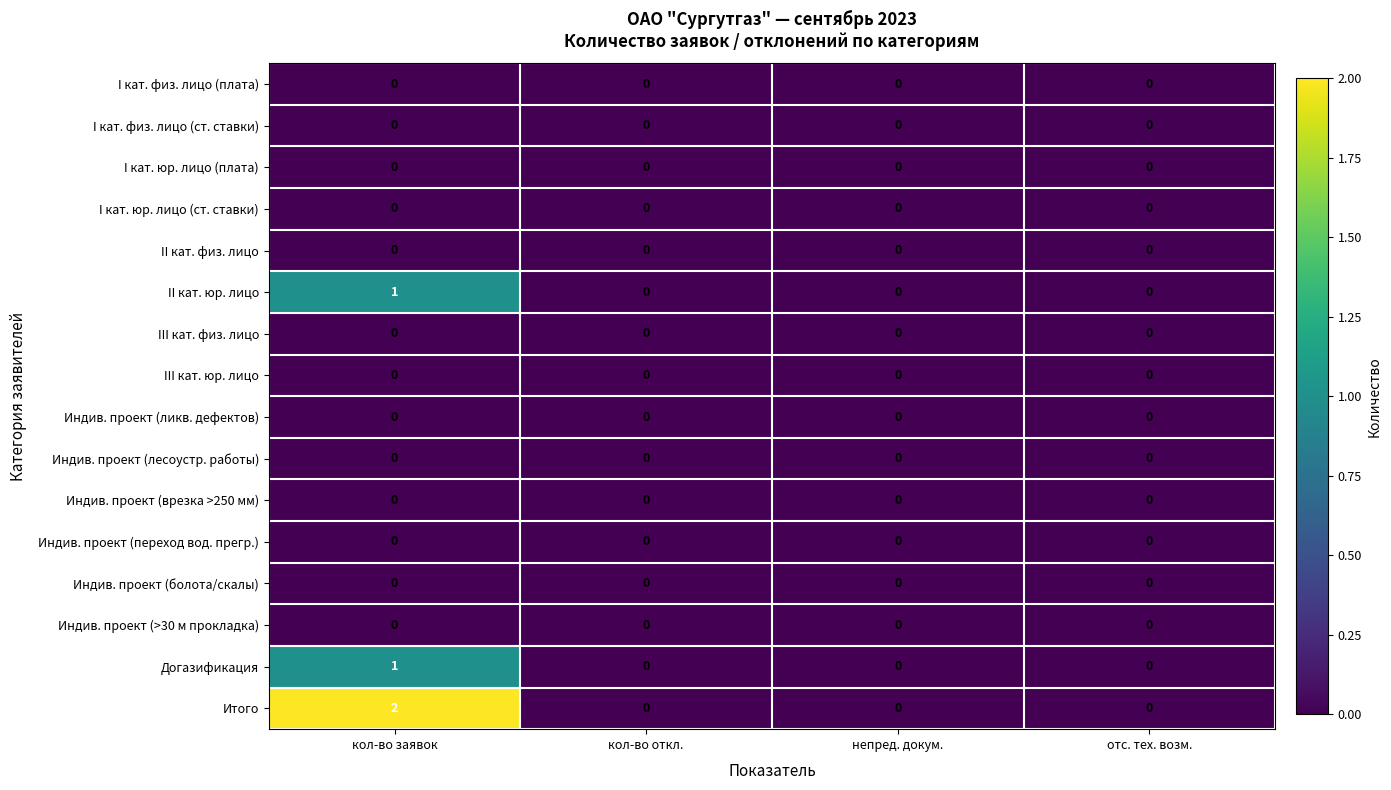

What is the total value across all series at кол-во заявок?

4